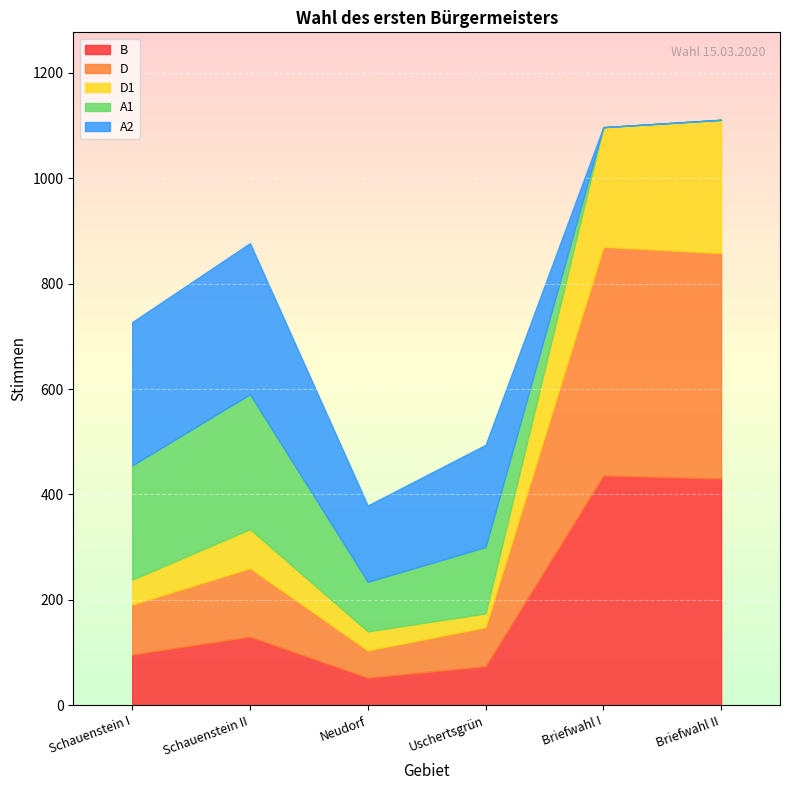

What is the sum of all A2 values?

898